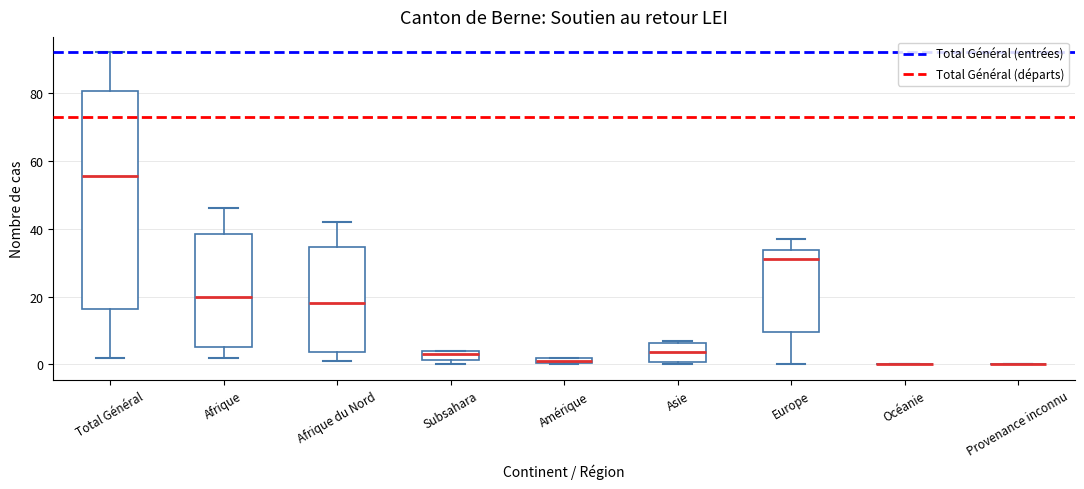

Which box is the tallest, from its lower edge to its upper edge?

Total Général